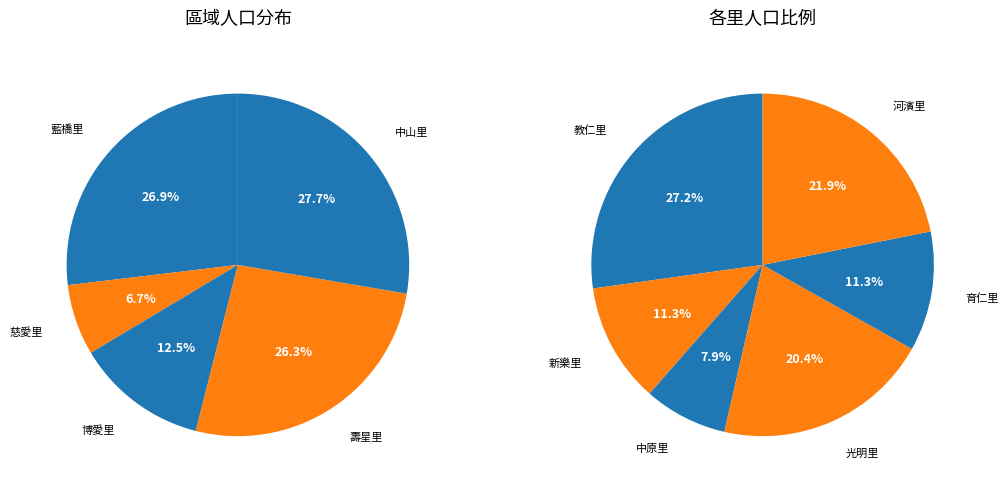

What is the smallest slice in the pie chart?

慈愛里